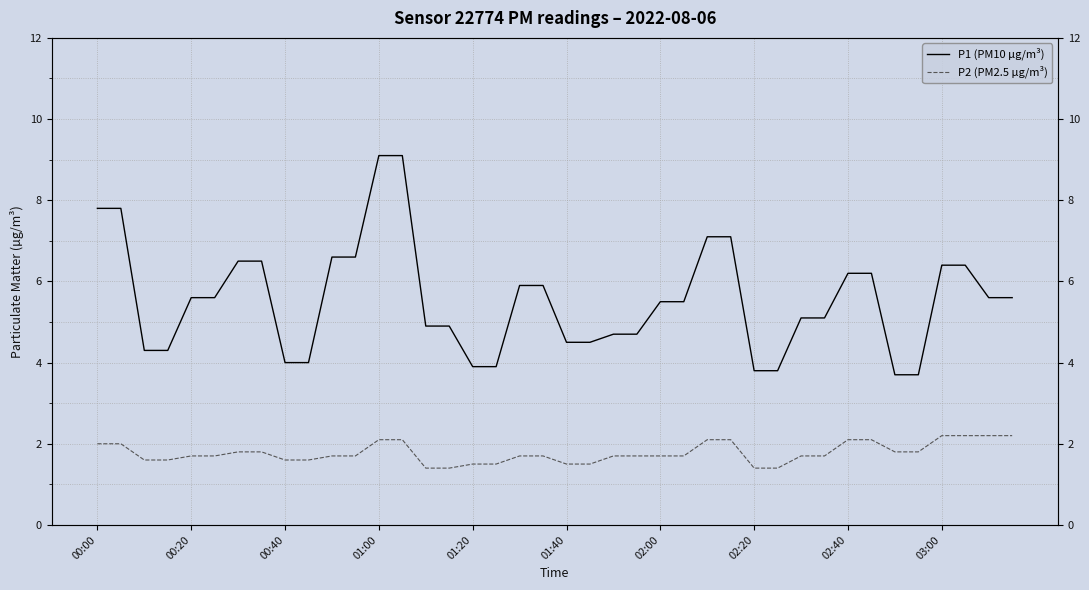

True or false: P2 (PM2.5 µg/m³) has more than 1 interior local peaks.

False